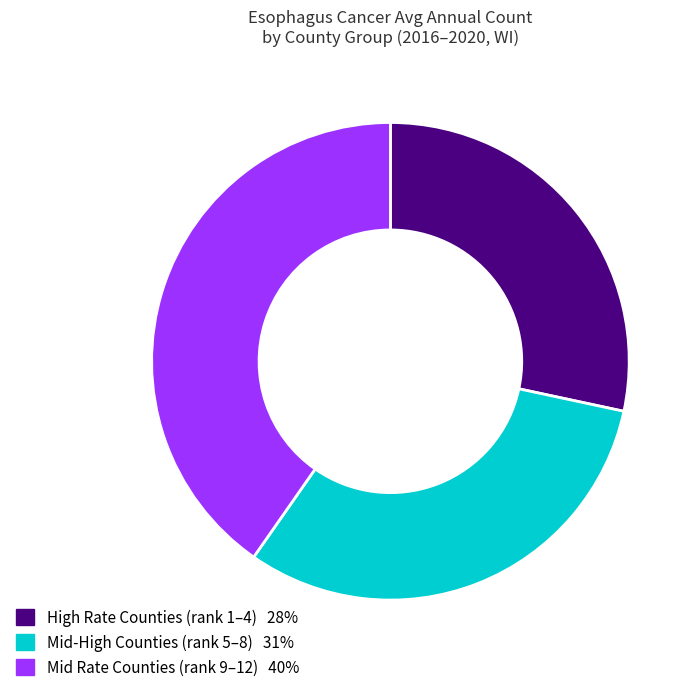

Is there a majority slice in this chart?

No